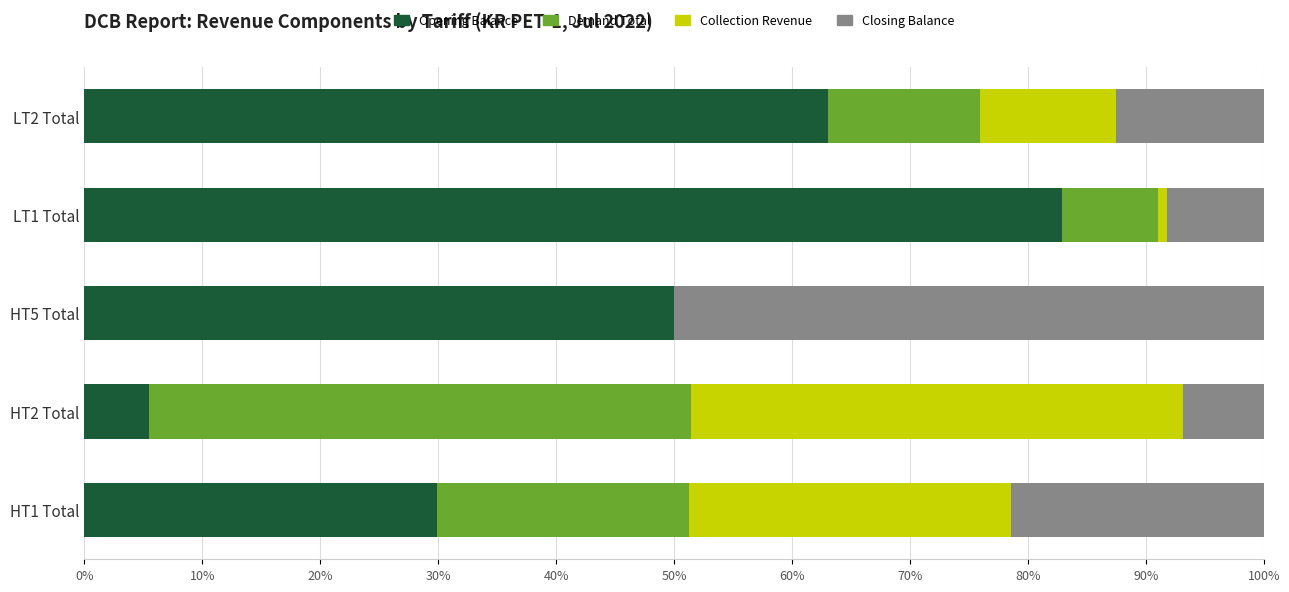

What is the total value across all series at HT5 Total?

100.0